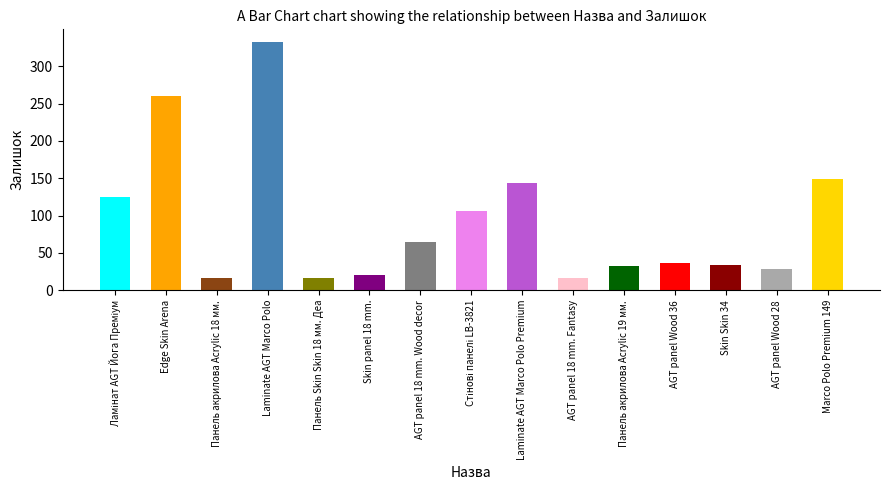

Count the number of categories in the chart.

15